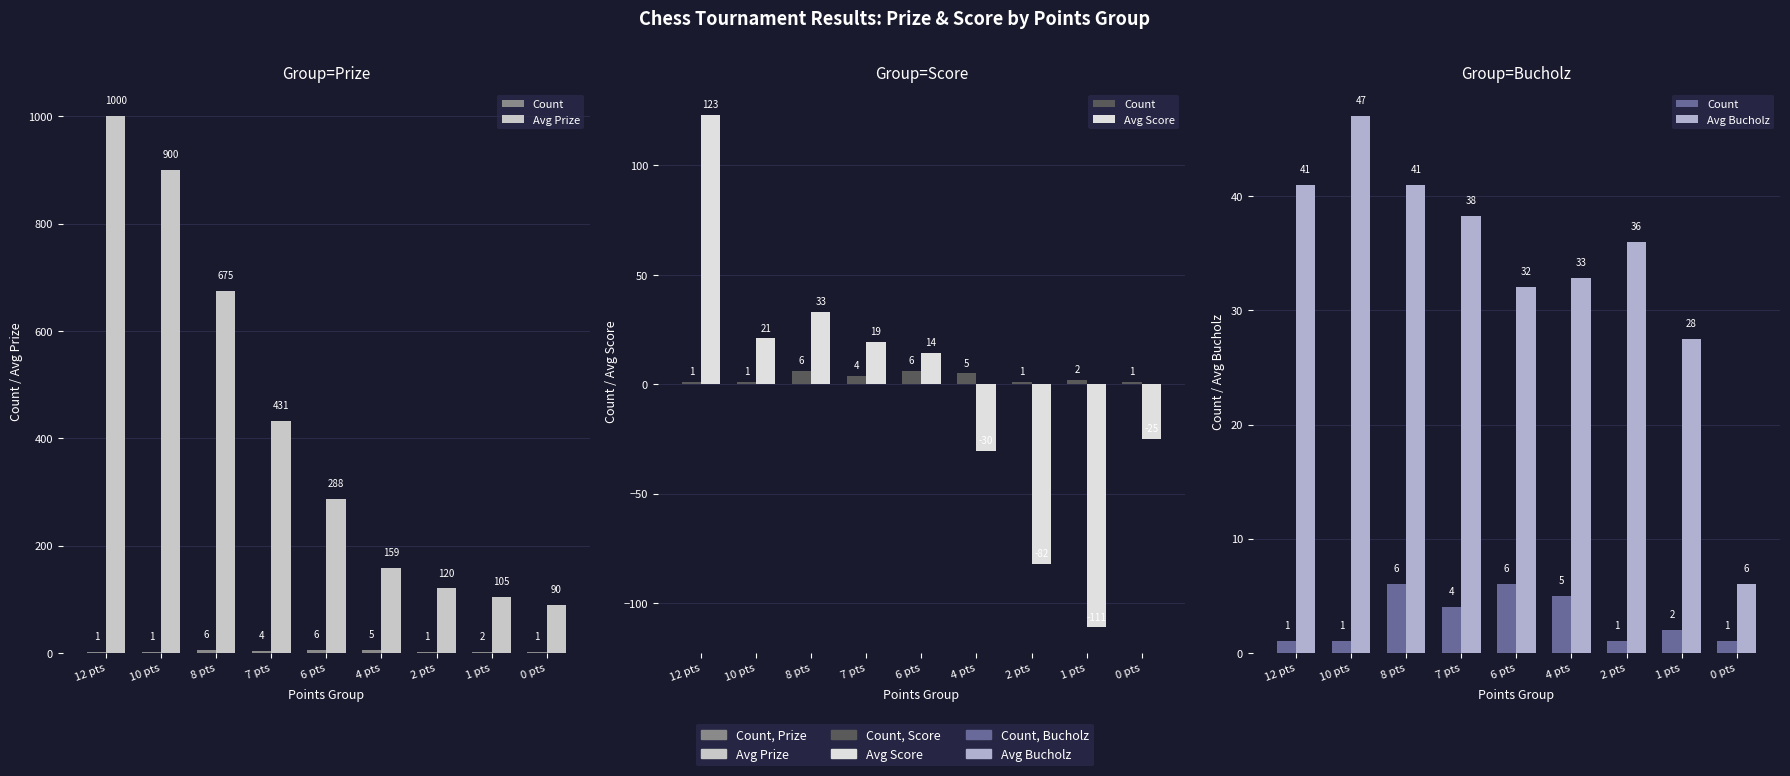

What is the value of the Avg Prize bar at the 7th from the left?

120.0